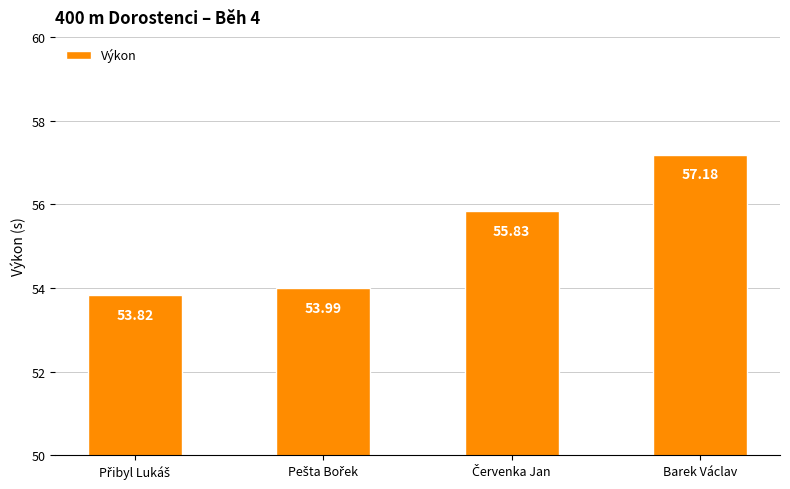

Which category has the highest value across all series?

Barek Václav